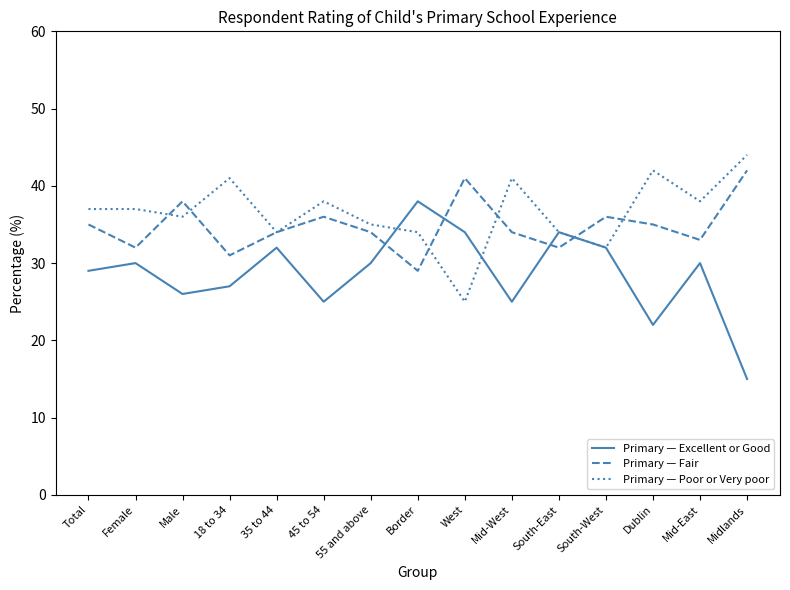

The Primary — Excellent or Good series shows 43 at 55 and above. True or false?

False